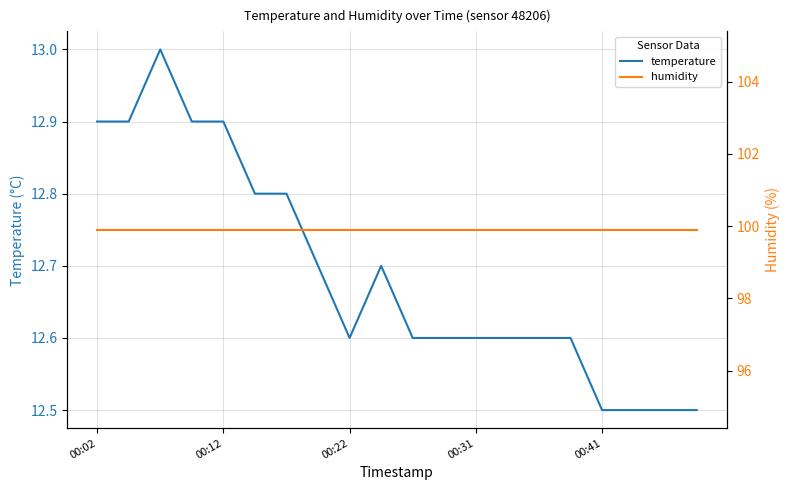

Reading left to right, transcribe all the data shown in this chart.

temperature: 12.9	12.9	13.0	12.9	12.9	12.8	12.8	12.7	12.6	12.7	12.6	12.6	12.6	12.6	12.6	12.6	12.5	12.5	12.5	12.5
humidity: 99.9	99.9	99.9	99.9	99.9	99.9	99.9	99.9	99.9	99.9	99.9	99.9	99.9	99.9	99.9	99.9	99.9	99.9	99.9	99.9